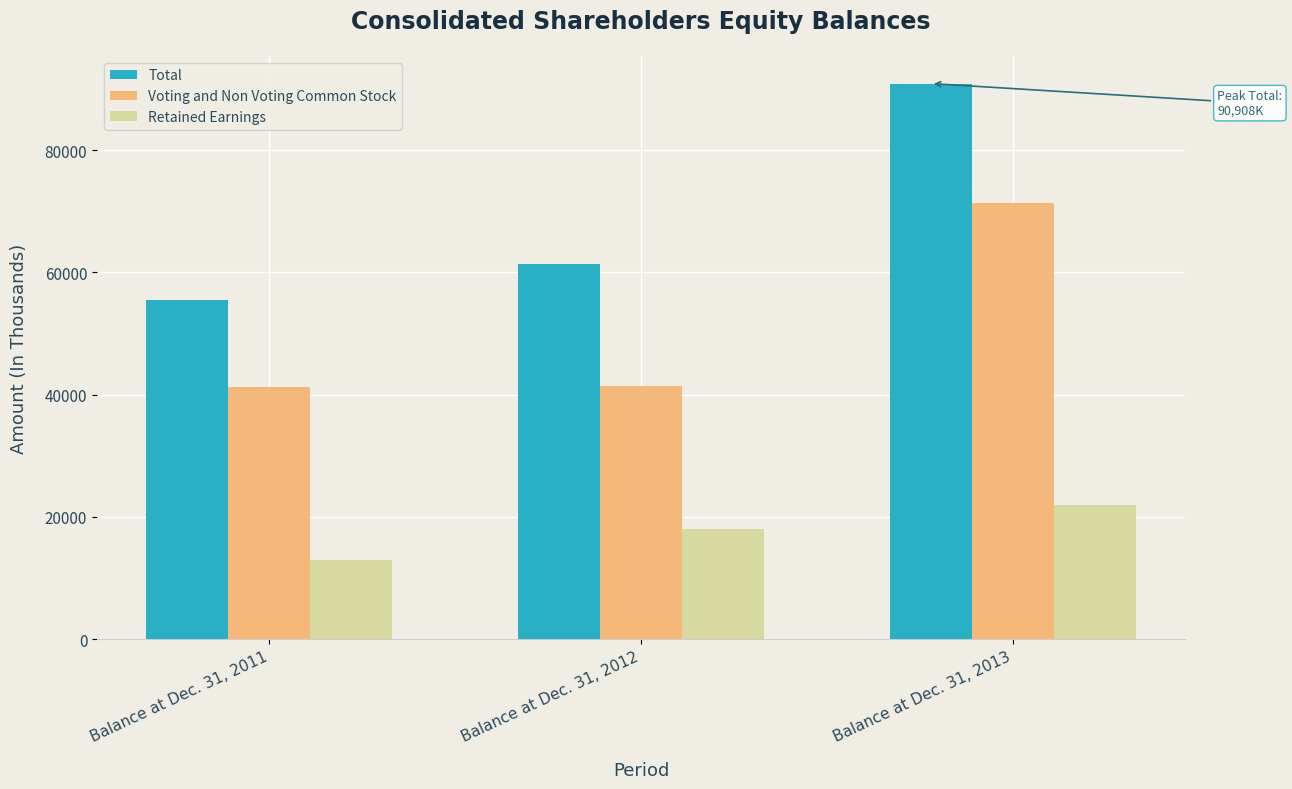

At which category does the chart reach its minimum across all series?

Balance at Dec. 31, 2011